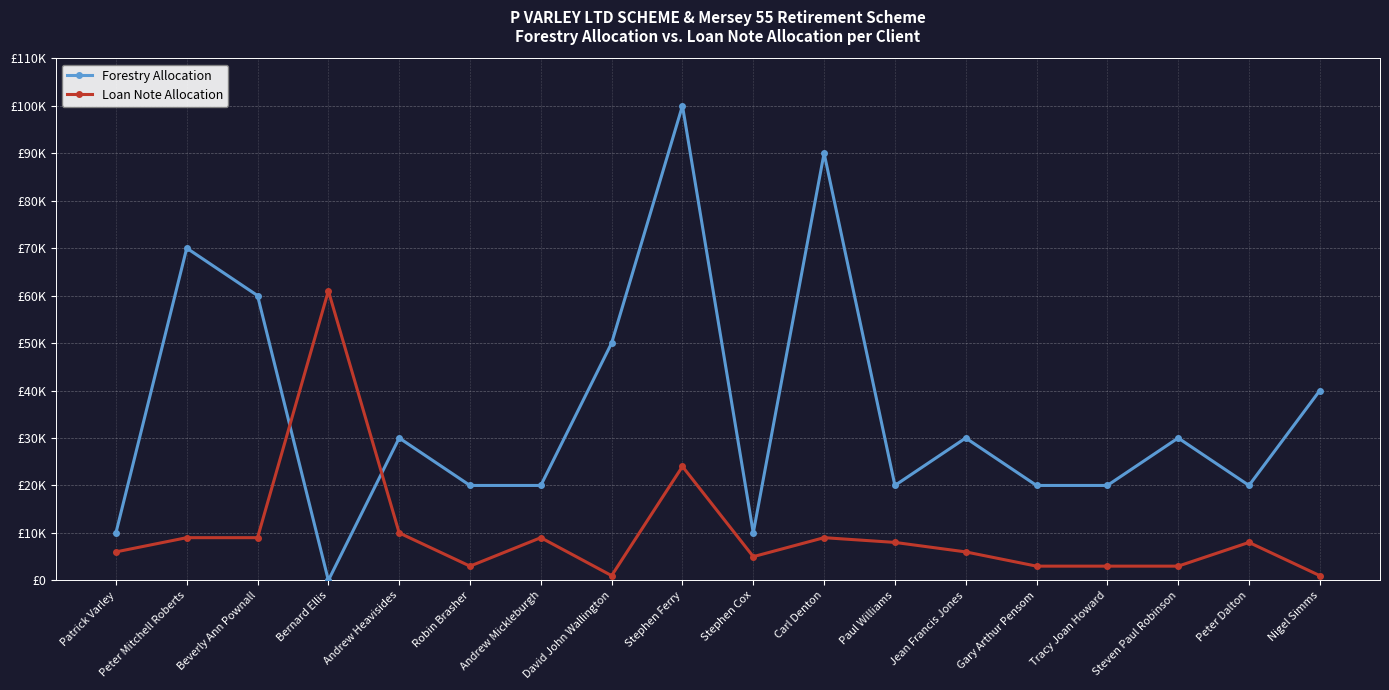

True or false: Forestry Allocation has a value of 74771 at David John Wallington.

False